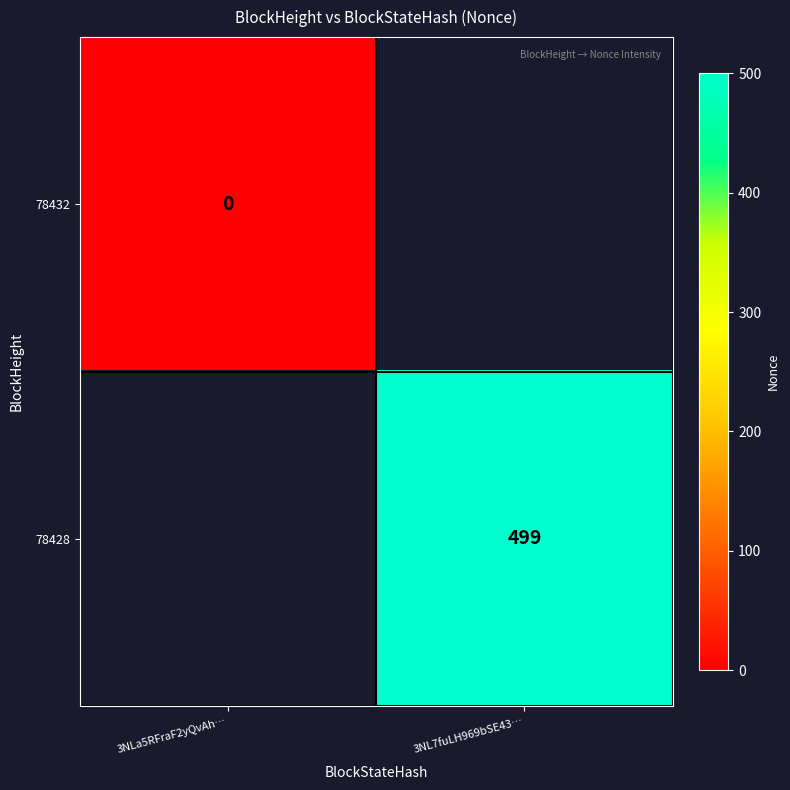

How many categories are shown in the chart?

2